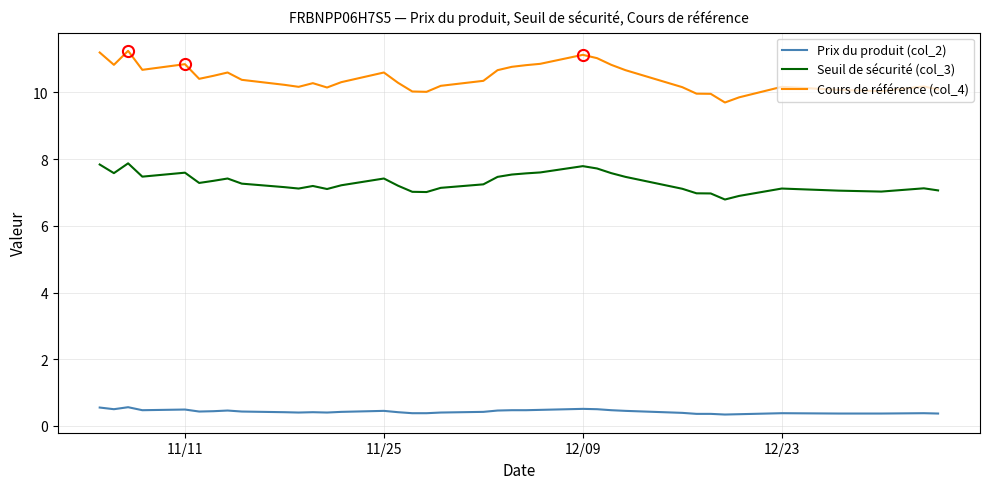

True or false: Prix du produit (col_2) and Seuil de sécurité (col_3) intersect in this chart.

False